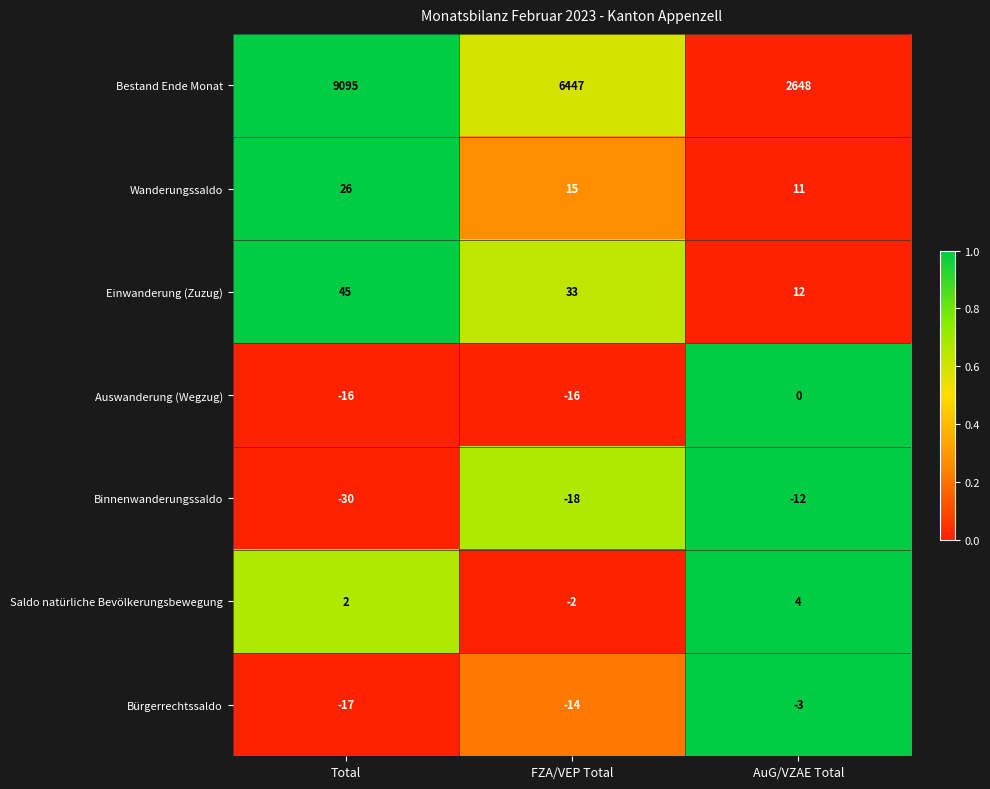

Is it true that Bestand Ende Monat equals 4844 at Total?

False